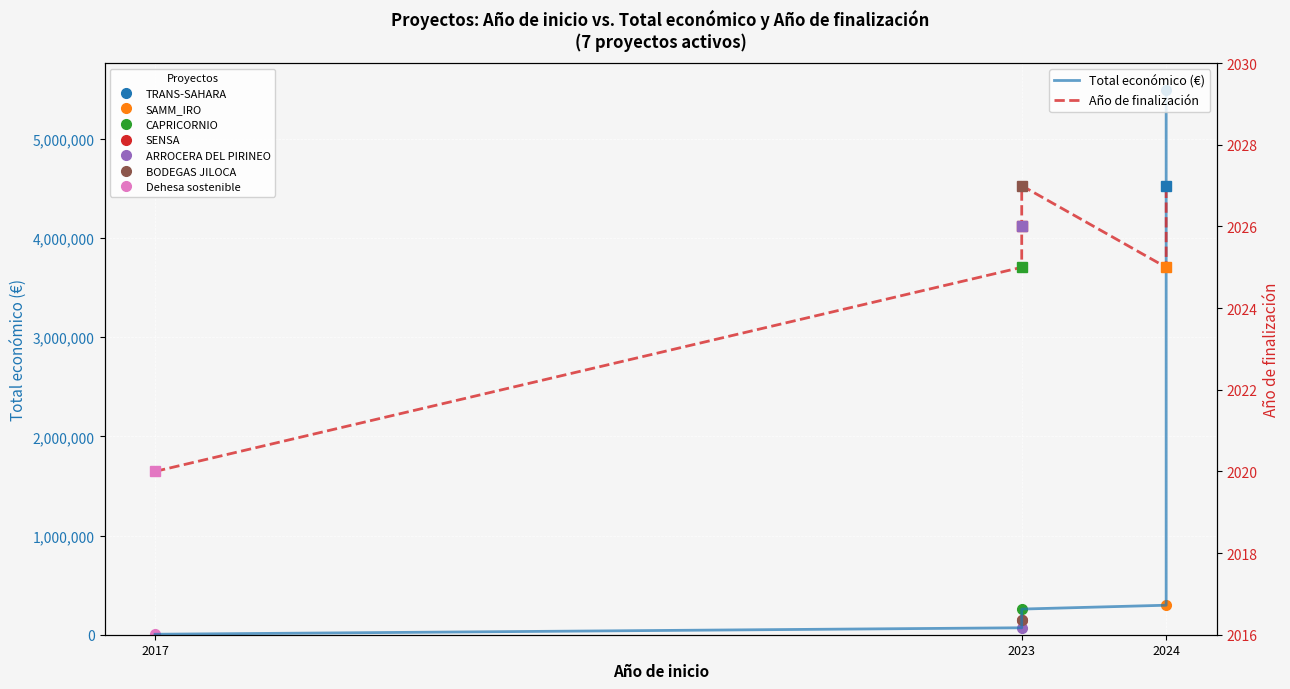

What is the approximate value of Total económico (línea) at 2024?

5489475